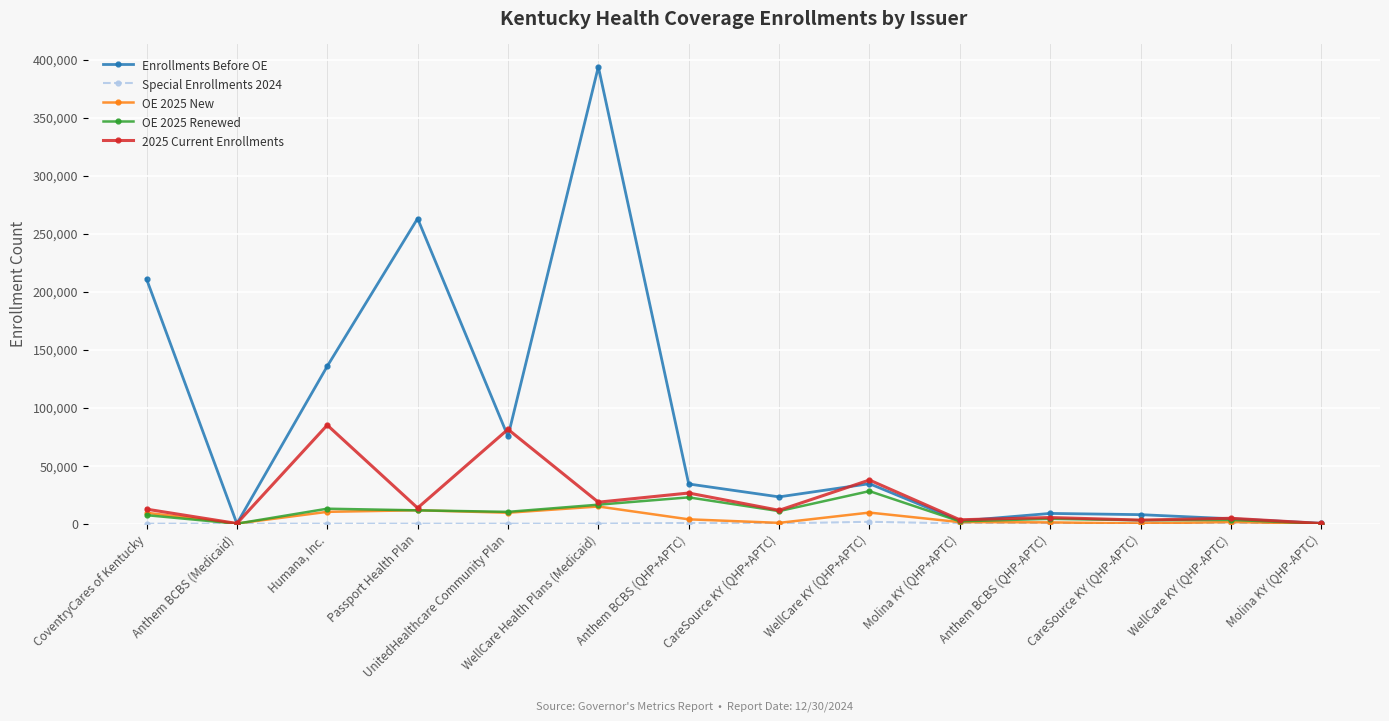

Rank the categories by Enrollments Before OE value from highest to lowest.

WellCare Health Plans (Medicaid), Passport Health Plan, CoventryCares of Kentucky, Humana, Inc., UnitedHealthcare Community Plan, WellCare KY (QHP+APTC), Anthem BCBS (QHP+APTC), CareSource KY (QHP+APTC), Anthem BCBS (QHP-APTC), CareSource KY (QHP-APTC), WellCare KY (QHP-APTC), Molina KY (QHP+APTC), Molina KY (QHP-APTC), Anthem BCBS (Medicaid)